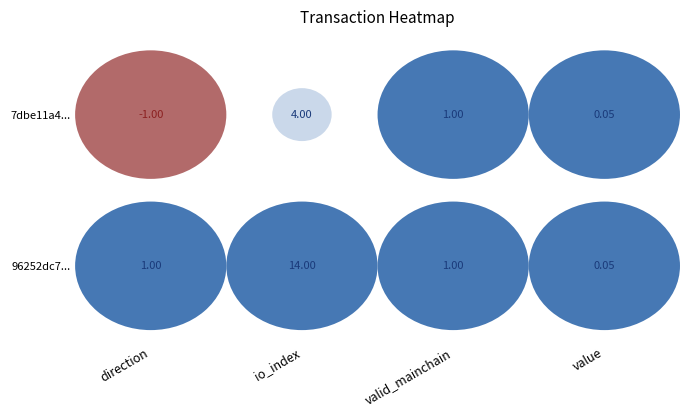

List the series in order of their overall mean, lowest first.

7dbe11a4dd050465089fb94e37cf268327368f4, 96252dc7c7f288e37d10c5249ca237ab99eb980